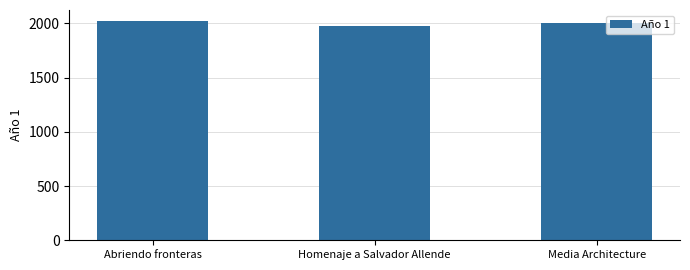

What is the change in value from Homenaje a Salvador Allende to Media Architecture?

+25